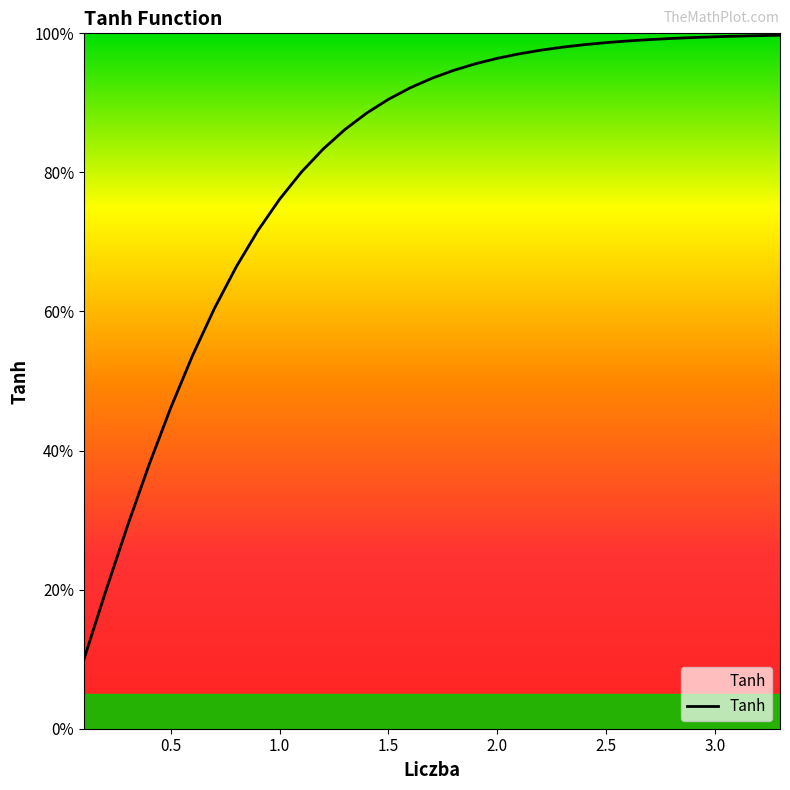

Reading left to right, what are all the values shown in this chart?

0.1=0.1	0.2=0.2	0.3=0.3	0.4=0.4	0.5=0.5	0.6=0.5	0.7=0.6	0.8=0.7	0.9=0.7	1.0=0.8	1.1=0.8	1.2=0.8	1.3=0.9	1.4=0.9	1.5=0.9	1.6=0.9	1.7=0.9	1.8=0.9	1.9=1.0	2.0=1.0	2.1=1.0	2.2=1.0	2.3=1.0	2.4=1.0	2.5=1.0	2.6=1.0	2.7=1.0	2.8=1.0	2.9=1.0	3.0=1.0	3.1=1.0	3.2=1.0	3.3=1.0